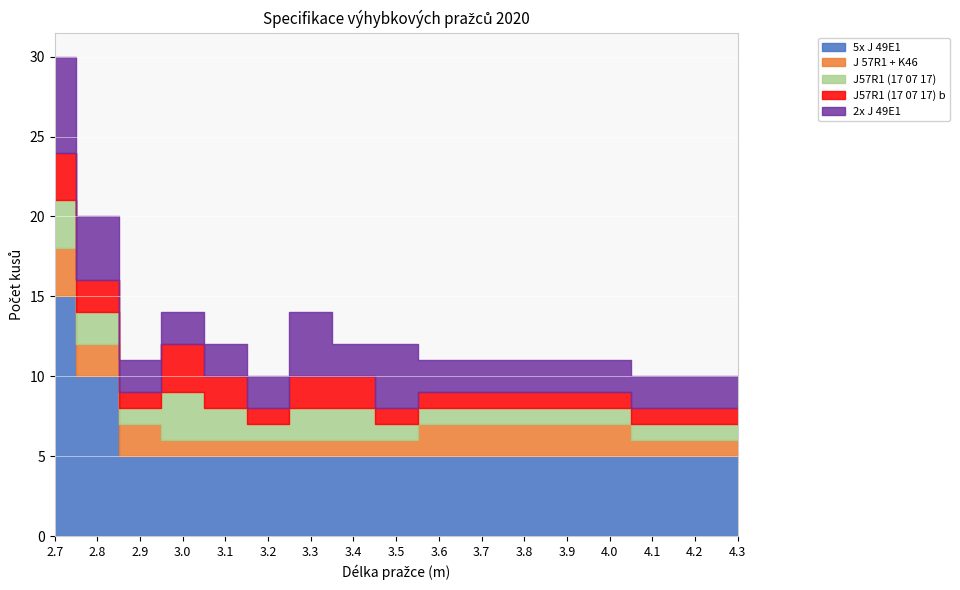

At which category is the sum across all series the highest?

2.7